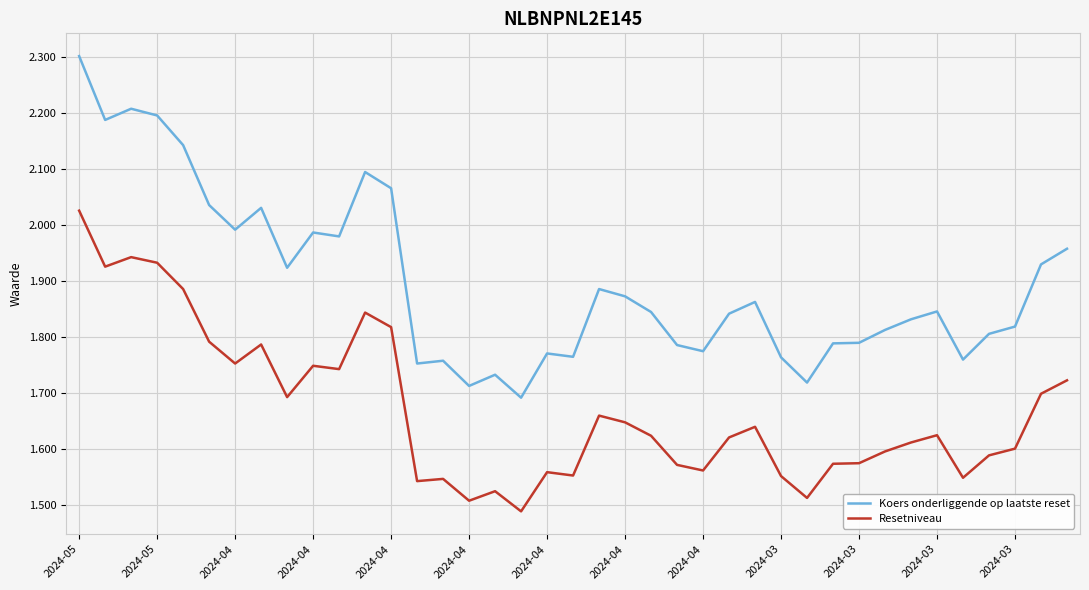

At how many categories does at least one series exceed 1?

39